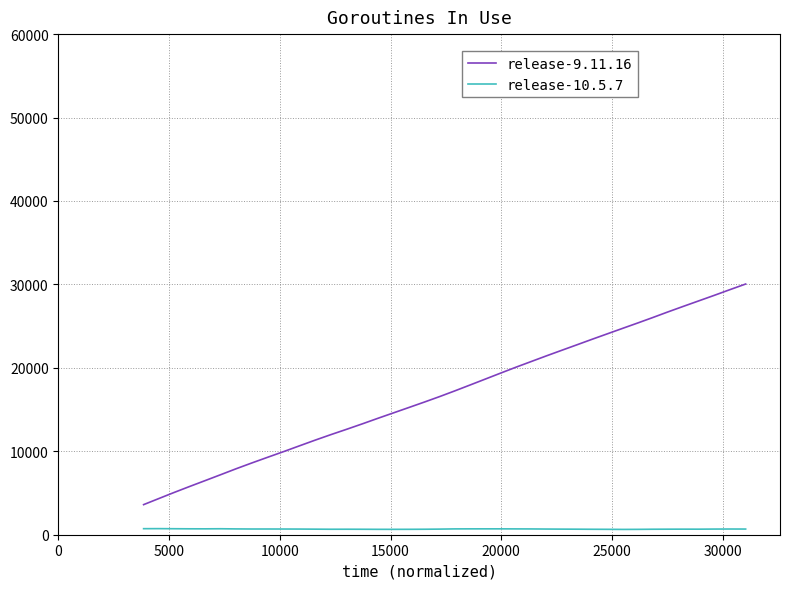

Is this an area chart (filled region under the line)?

No